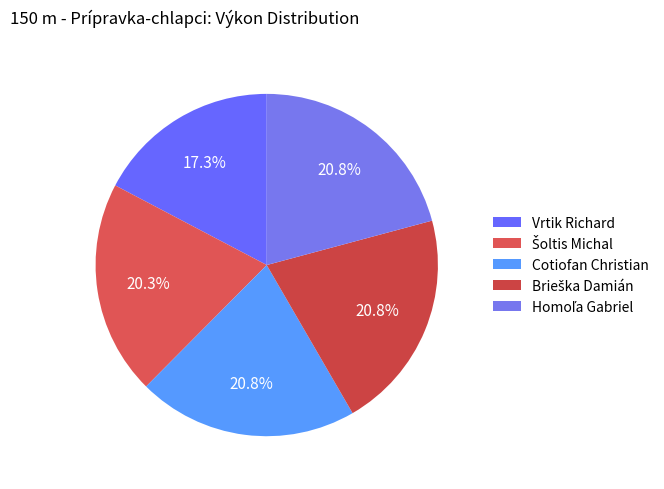

Does Vrtik Richard account for over 50% of the chart?

No